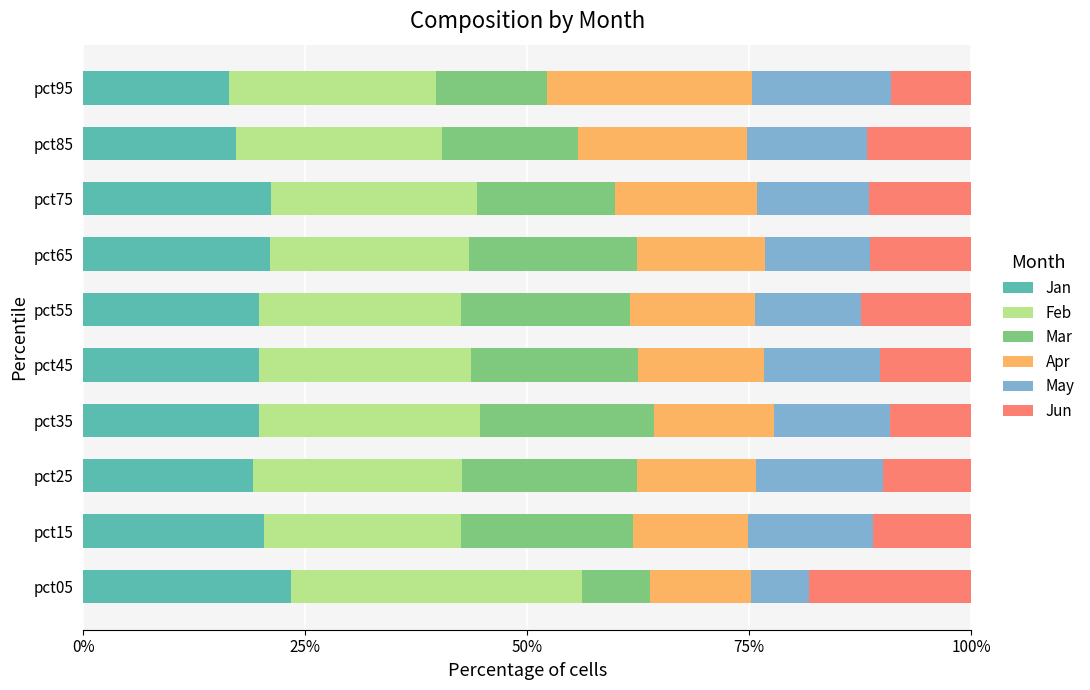

What is the maximum value for Jan?

23.4